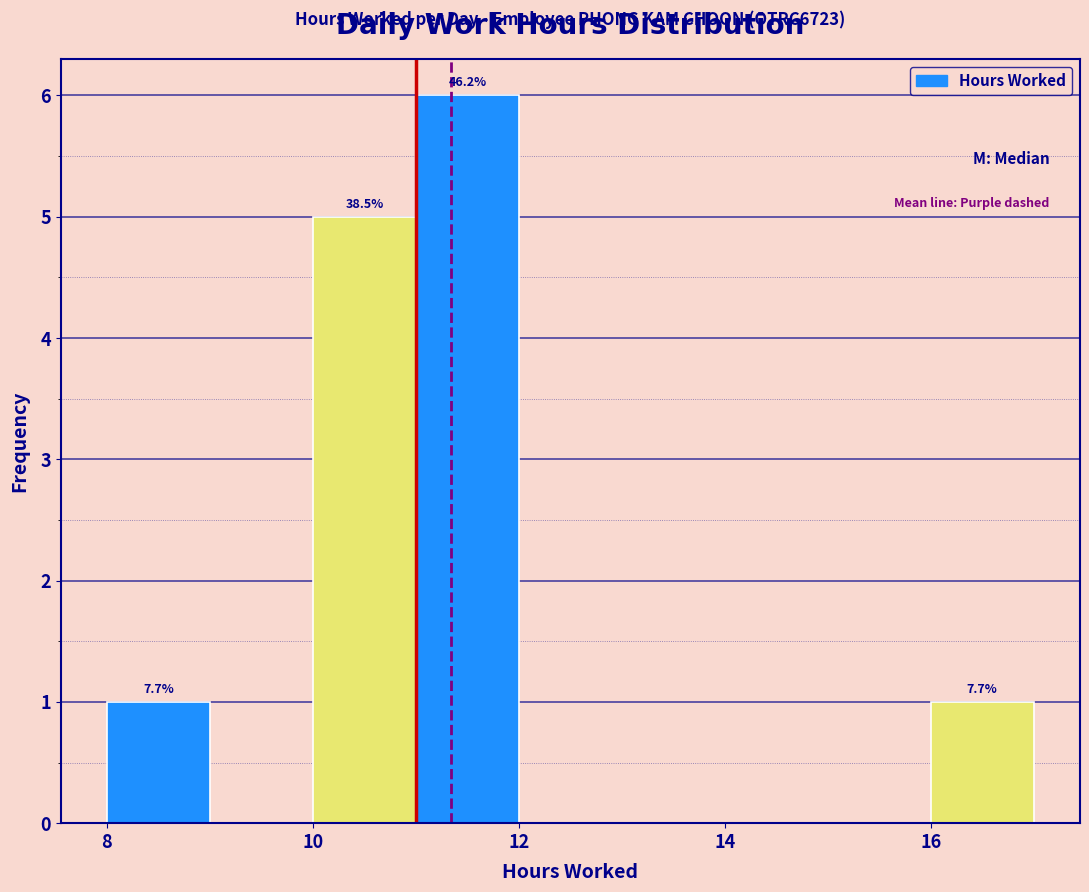

Which range on the x-axis has the tallest bar?

11 to 12